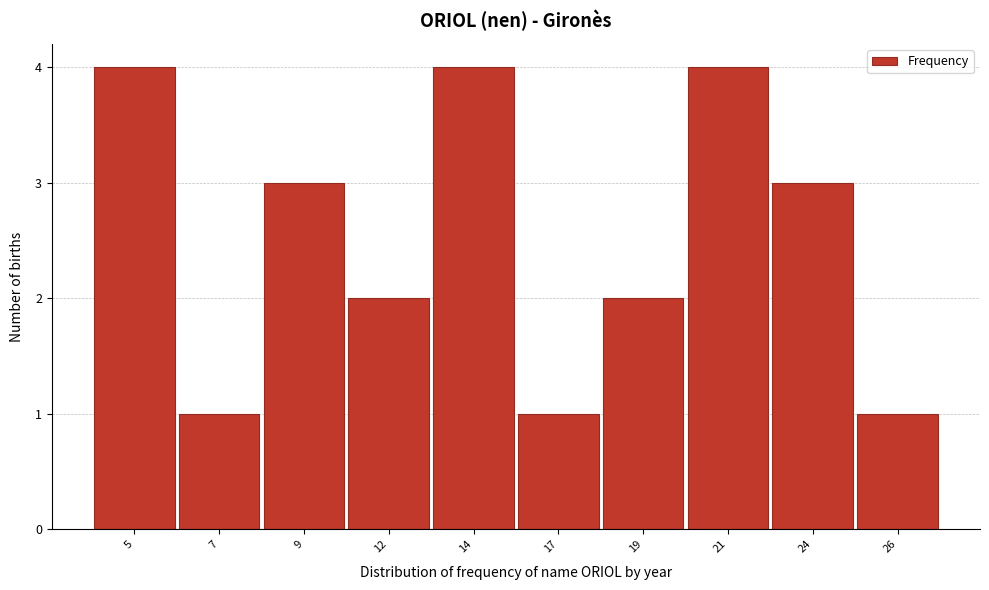

Reading right to left, what are all the values shown in this chart?

26=1	24=3	21=4	19=2	17=1	14=4	12=2	9=3	7=1	5=4